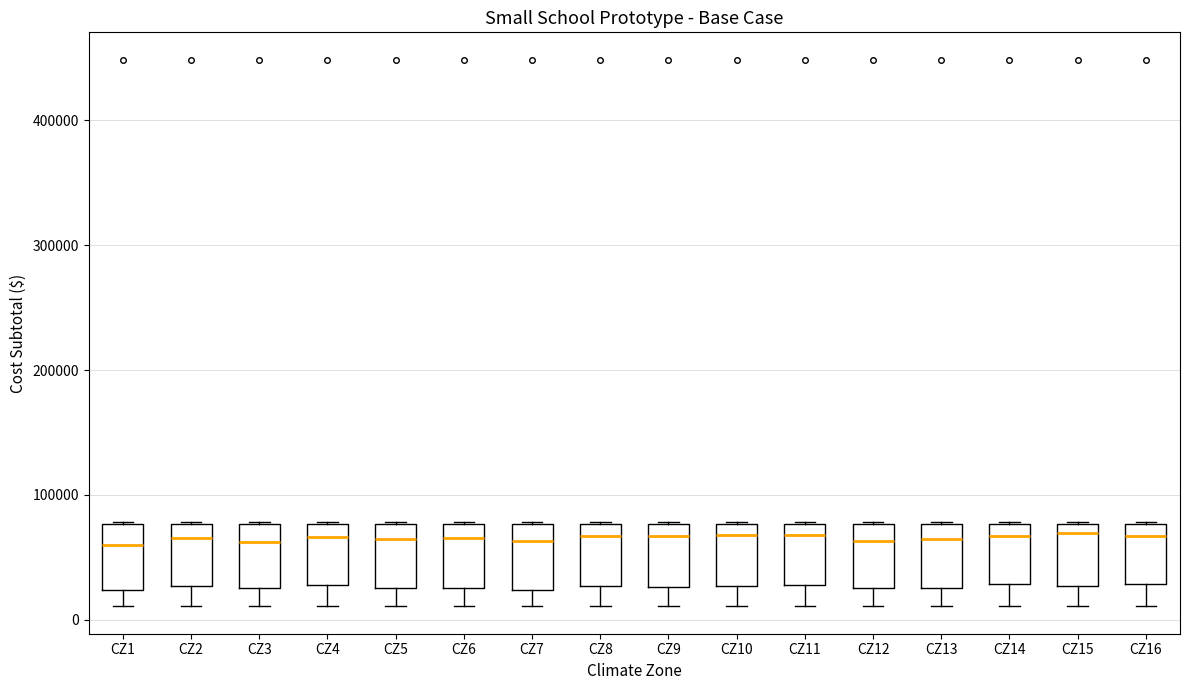

Reading left to right, read every box against the y-axis: the position of its median line, the range the box covers, and the ends of its whiskers. The values are not printed on the chart, so give them approximately, as read against the axis.

CZ1: median 60000, box 20000 to 80000, whiskers 10000 to 80000
CZ2: median 70000, box 30000 to 80000, whiskers 10000 to 80000
CZ3: median 60000, box 30000 to 80000, whiskers 10000 to 80000
CZ4: median 70000, box 30000 to 80000, whiskers 10000 to 80000
CZ5: median 60000, box 30000 to 80000, whiskers 10000 to 80000
CZ6: median 70000, box 30000 to 80000, whiskers 10000 to 80000
CZ7: median 60000, box 20000 to 80000, whiskers 10000 to 80000
CZ8: median 70000, box 30000 to 80000, whiskers 10000 to 80000
CZ9: median 70000, box 30000 to 80000, whiskers 10000 to 80000
CZ10: median 70000, box 30000 to 80000, whiskers 10000 to 80000
CZ11: median 70000, box 30000 to 80000, whiskers 10000 to 80000
CZ12: median 60000, box 20000 to 80000, whiskers 10000 to 80000
CZ13: median 60000, box 30000 to 80000, whiskers 10000 to 80000
CZ14: median 70000, box 30000 to 80000, whiskers 10000 to 80000
CZ15: median 70000, box 30000 to 80000, whiskers 10000 to 80000
CZ16: median 70000, box 30000 to 80000, whiskers 10000 to 80000